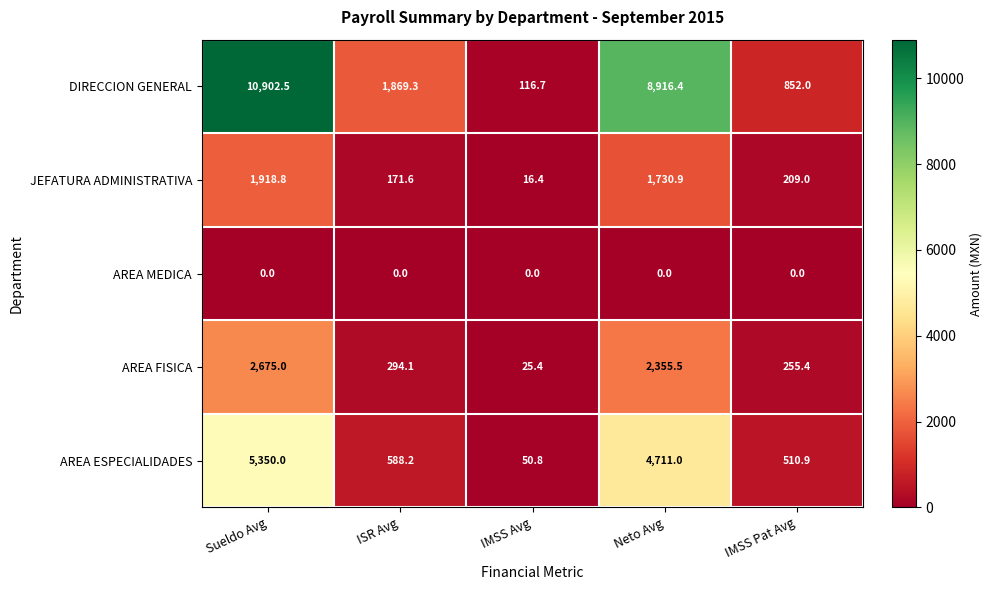

Where is AREA ESPECIALIDADES nearest to the value 2700?

Neto Avg